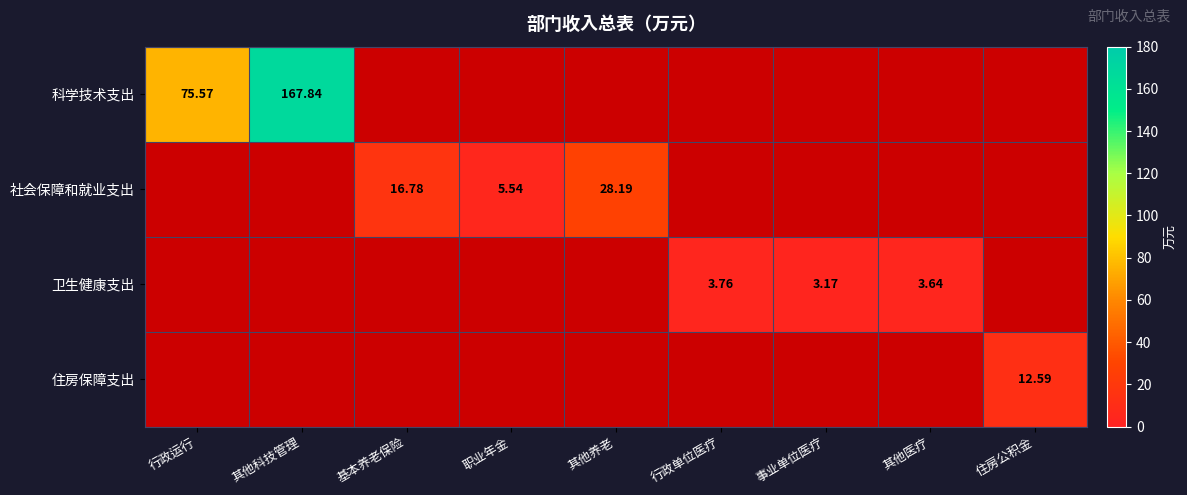

The 卫生健康支出 series shows 0.0 at 其他养老. True or false?

True